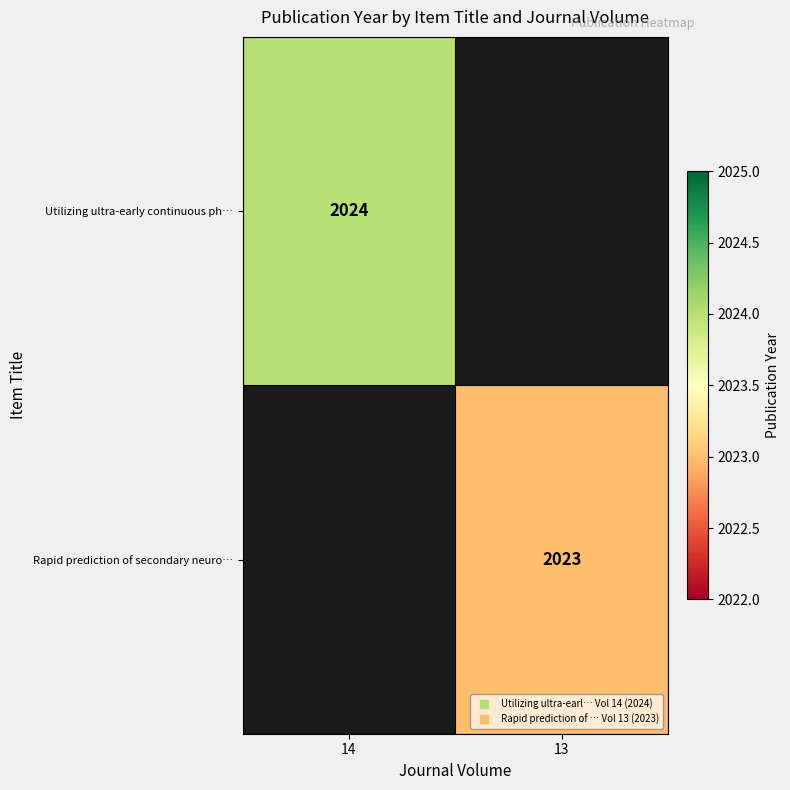

Rank the series by their average value, from highest to lowest.

Utilizing ultra-early continuous ph…, Rapid prediction of secondary neuro…